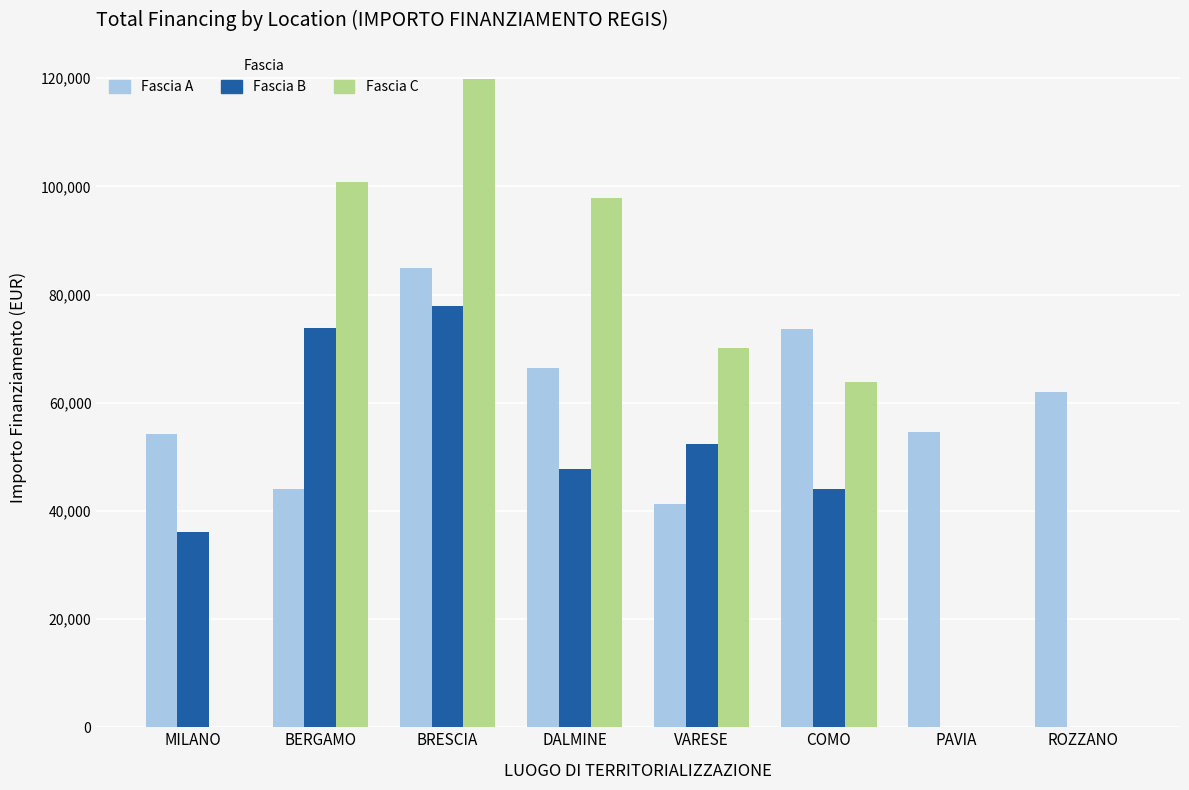

How many groups of bars are there?

8